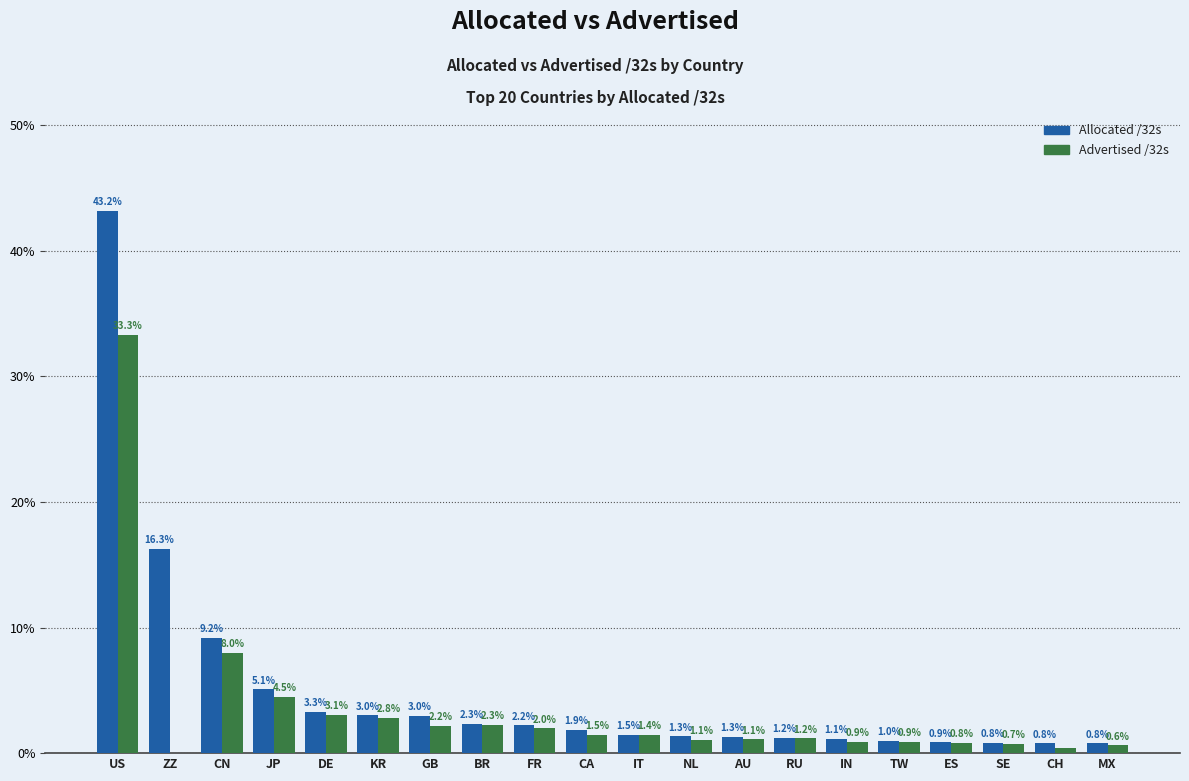

Is the value of Advertised /32s at ZZ greater than the value of Allocated /32s at CH?

No